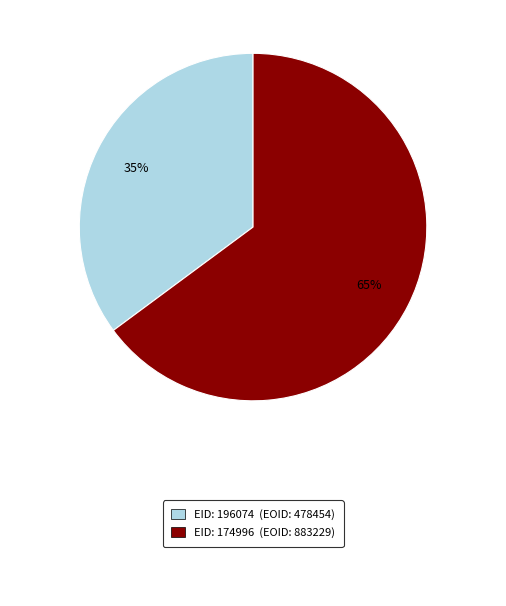

How many segments does this pie chart have?

2